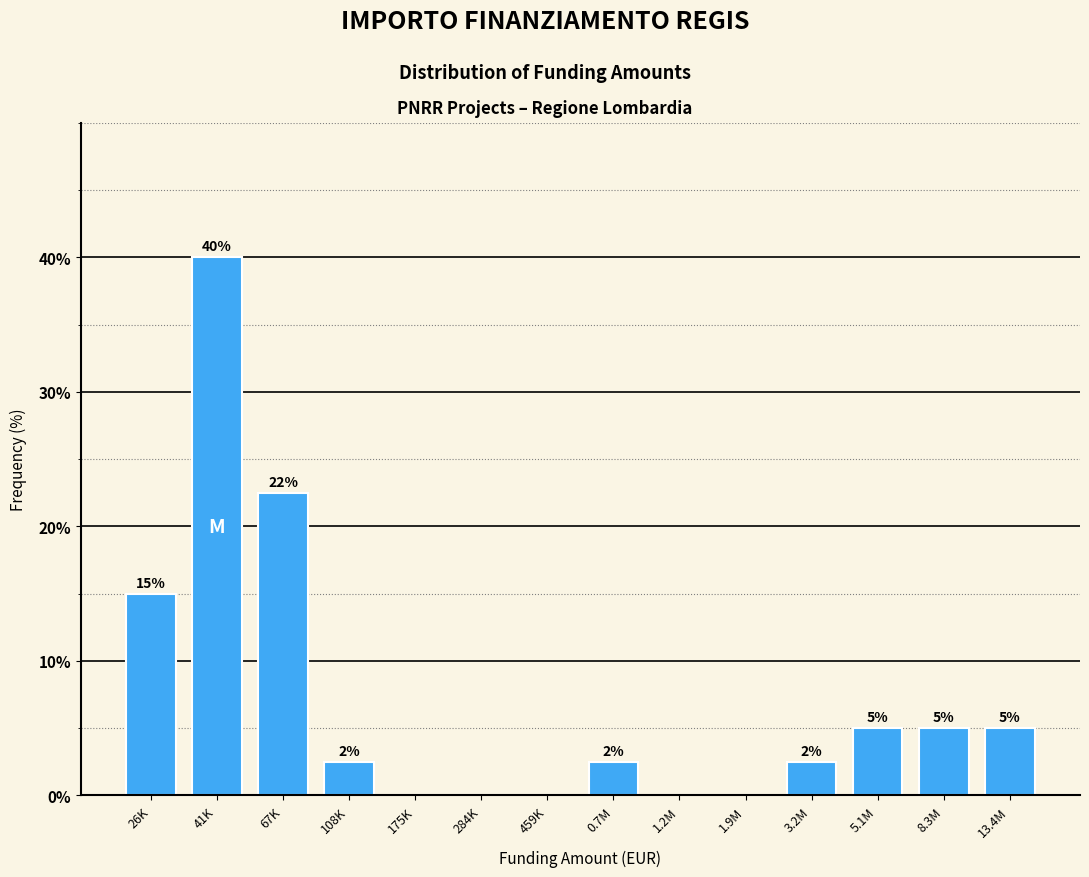

Which has a higher value, 3.2M or 8.3M?

8.3M